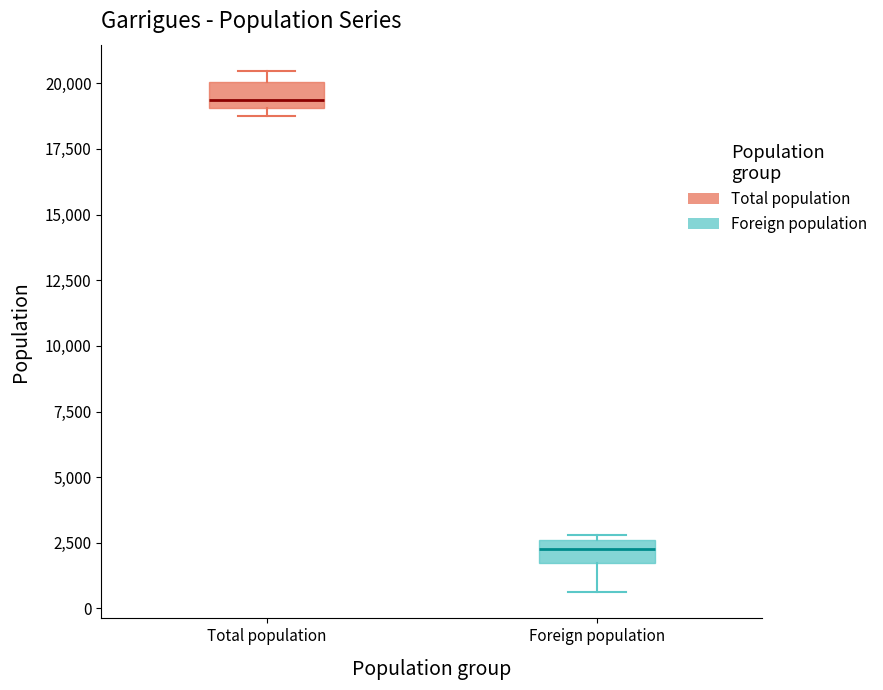

Where does the median line of the box for Total population sit on the y-axis? The values are not printed on the chart, so give them approximately, as read against the axis.

19500